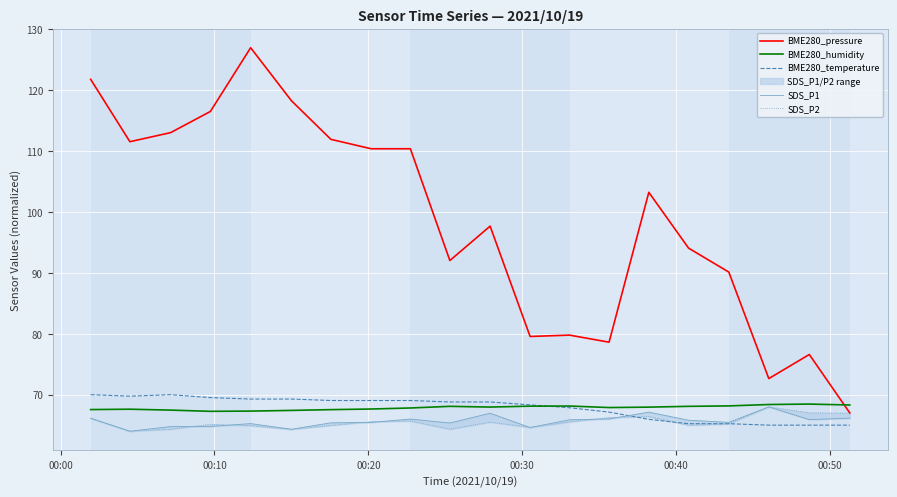

Which series has the widest spread of values?

BME280_pressure